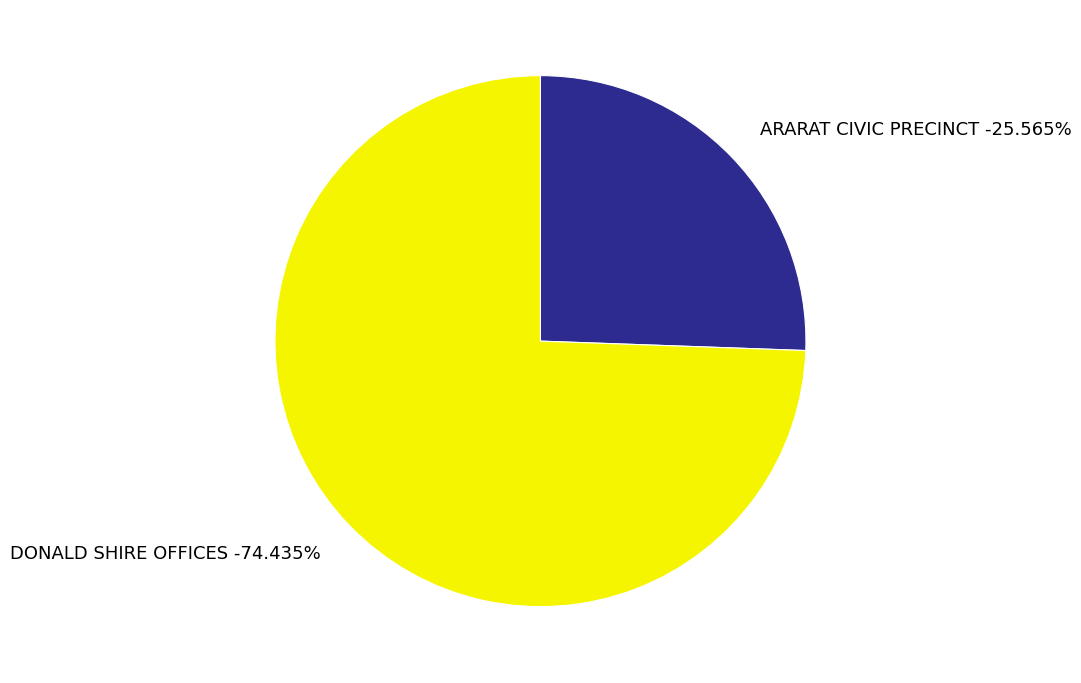

Rank the categories by value from highest to lowest.

DONALD SHIRE OFFICES, ARARAT CIVIC PRECINCT